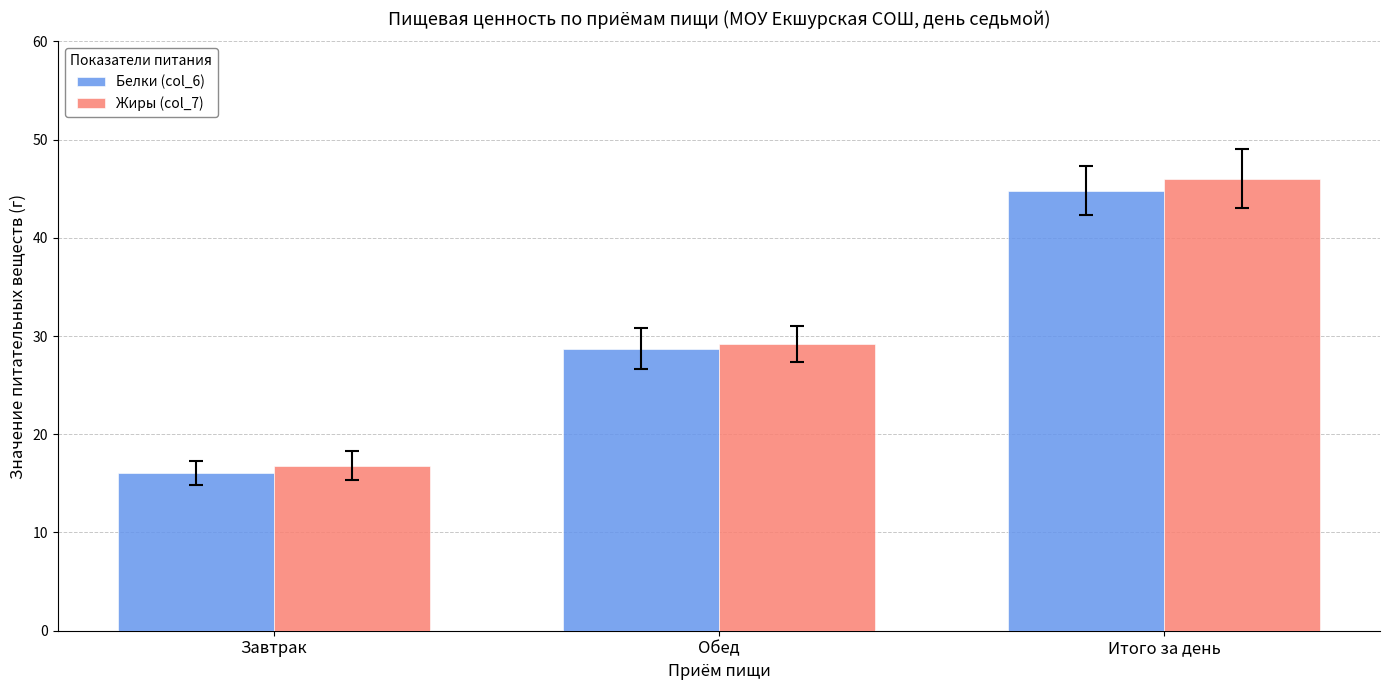

What is the smallest value displayed?

16.1